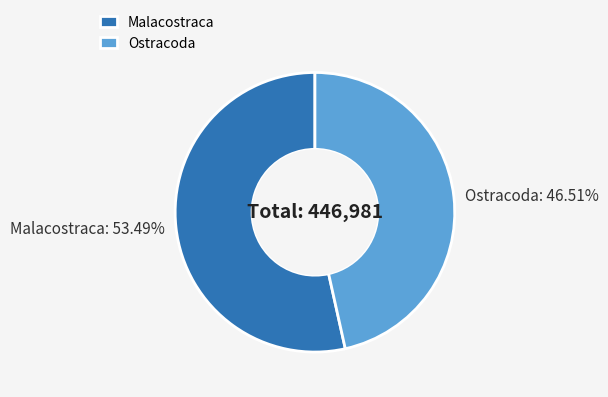

Is it true that Ostracoda is 60% of the pie?

False